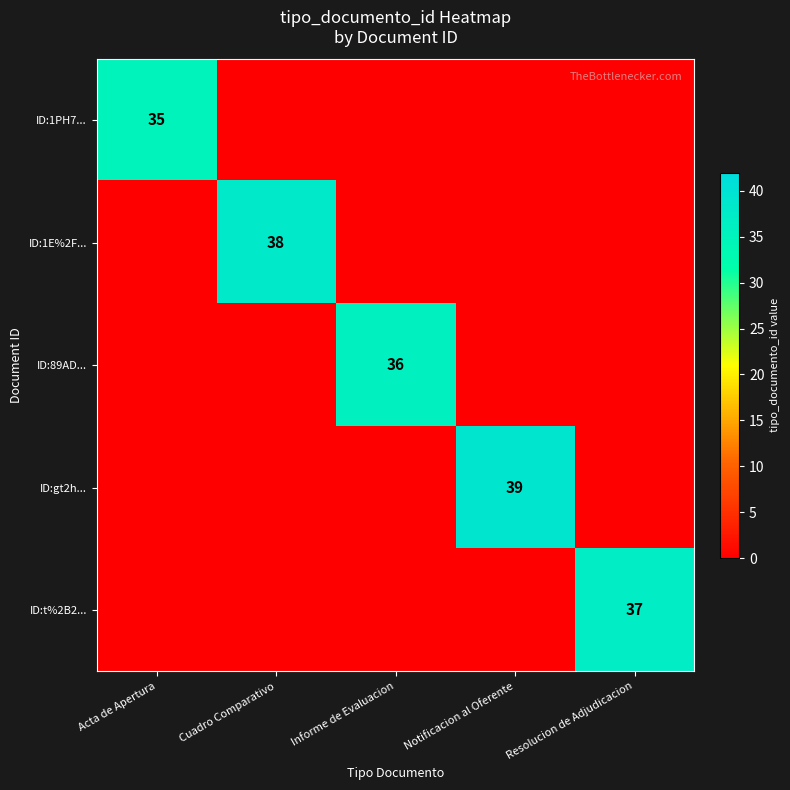

Which label corresponds to the smallest value in the chart?

Cuadro Comparativo